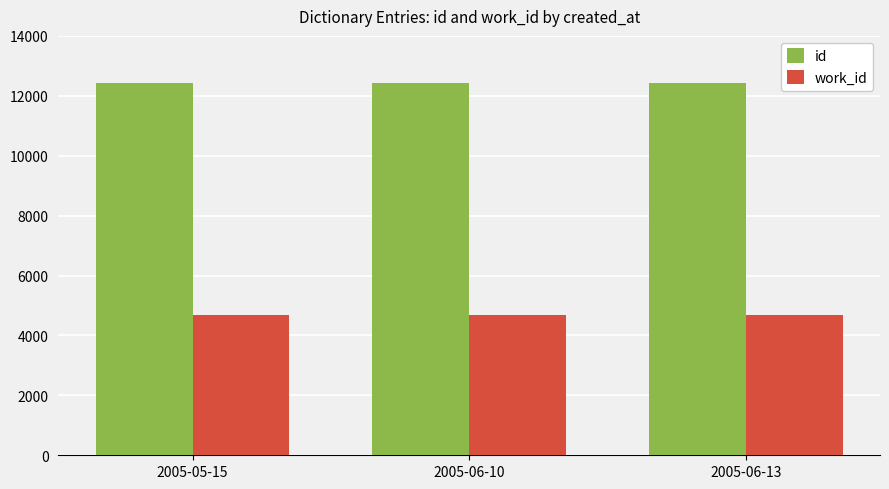

True or false: work_id has a value of 4699 at 2005-06-13.

True